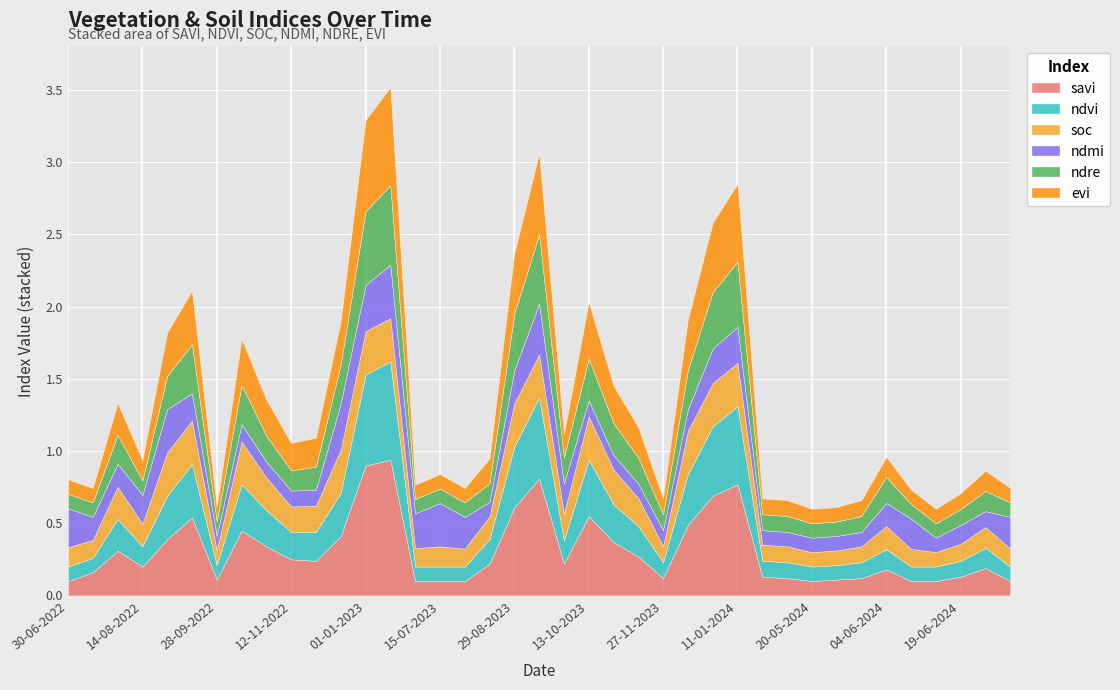

What is the difference between the highest and lowest values at 30-06-2022?

0.2